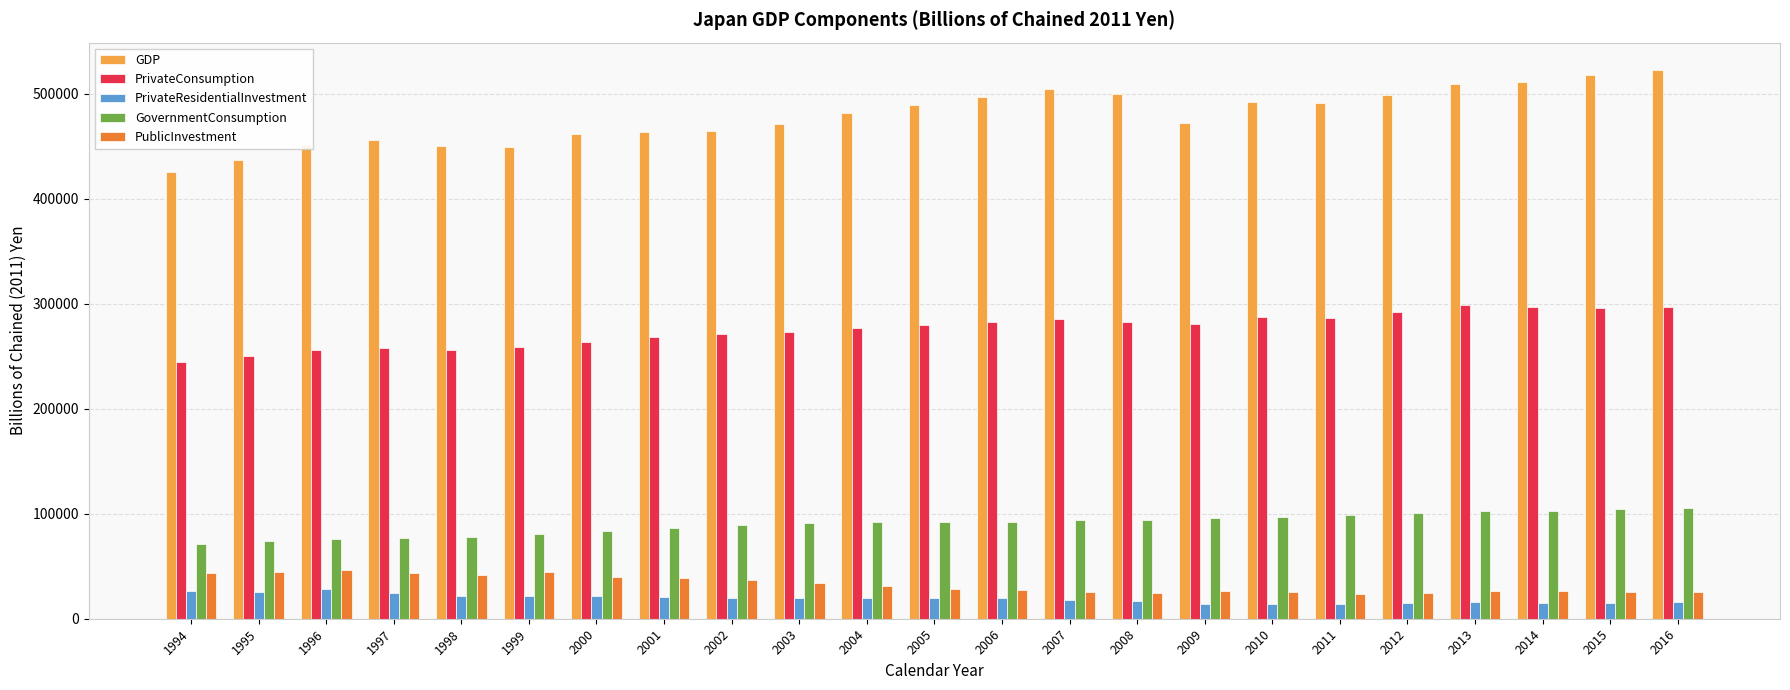

What is the highest value of the PublicInvestment series?

46699.0